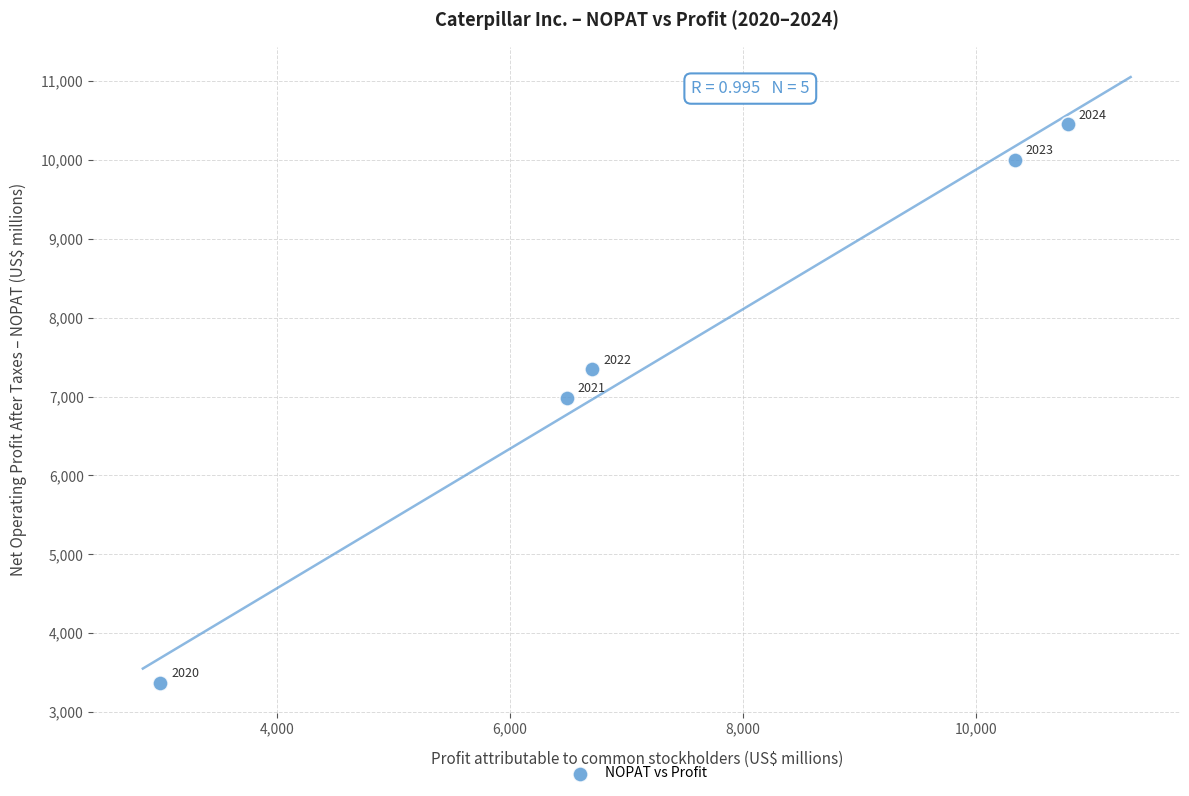

What is the average Y value?

7632